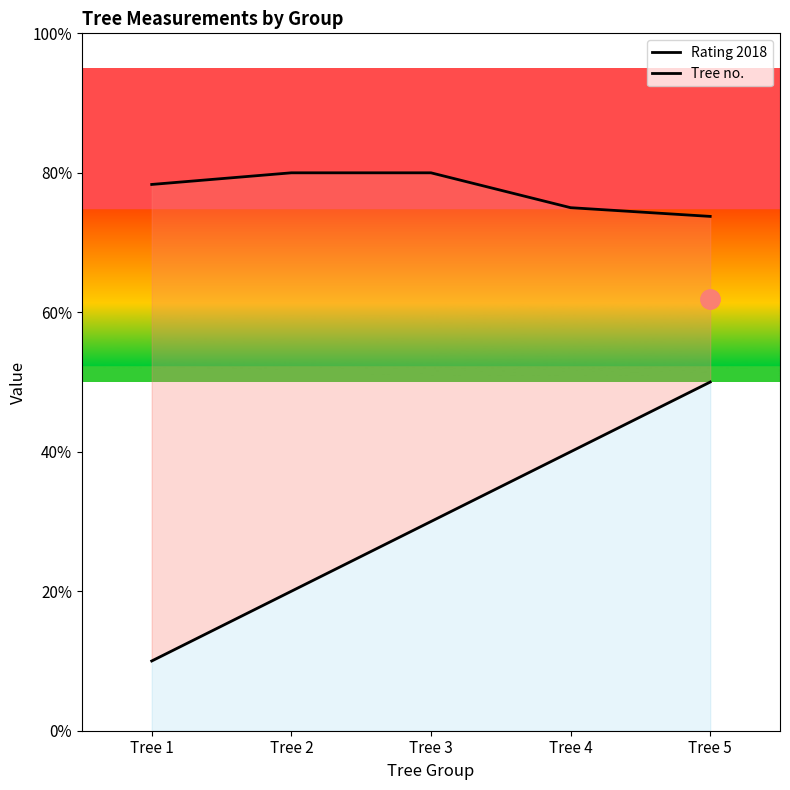

Read the Rating 2018 value at Tree 3.

8.0